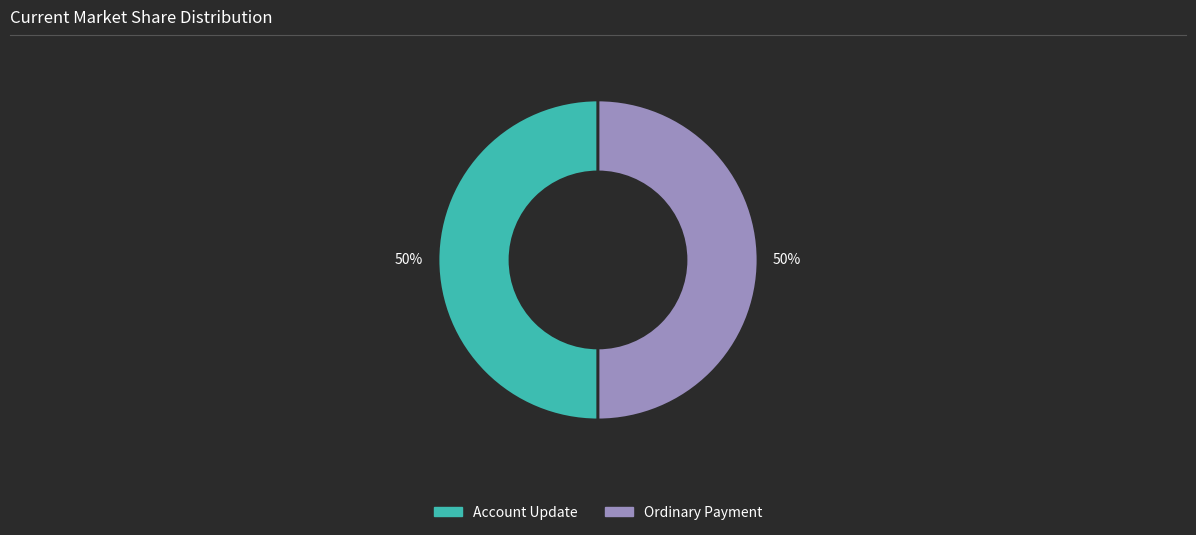

The Ordinary Payment slice represents 50% of the pie. True or false?

True